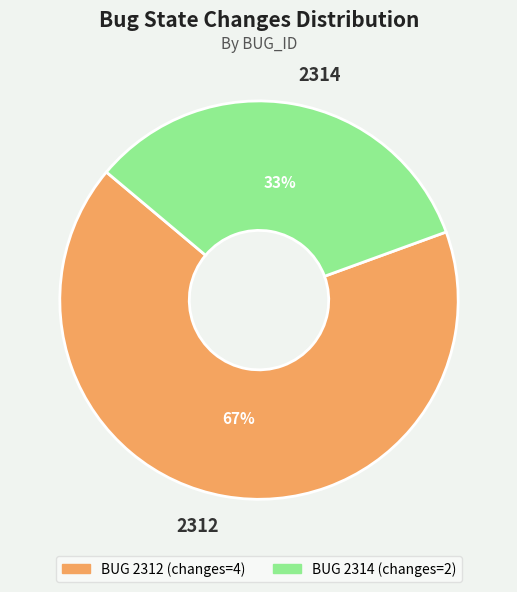

To the nearest percent, what portion does 2312 represent?

67%